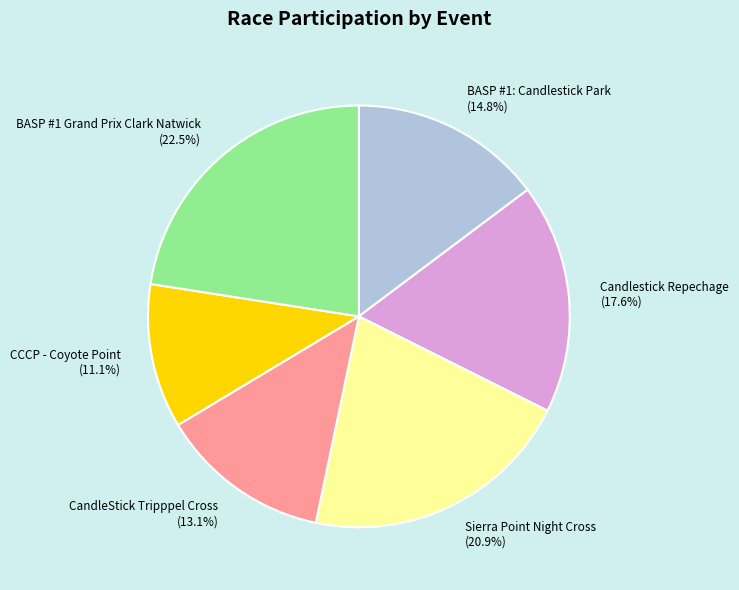

Rank the categories by value from lowest to highest.

CCCP - Coyote Point, CandleStick Tripppel Cross, BASP #1: Candlestick Park, Candlestick Repechage, Sierra Point Night Cross, BASP #1 Grand Prix Clark Natwick